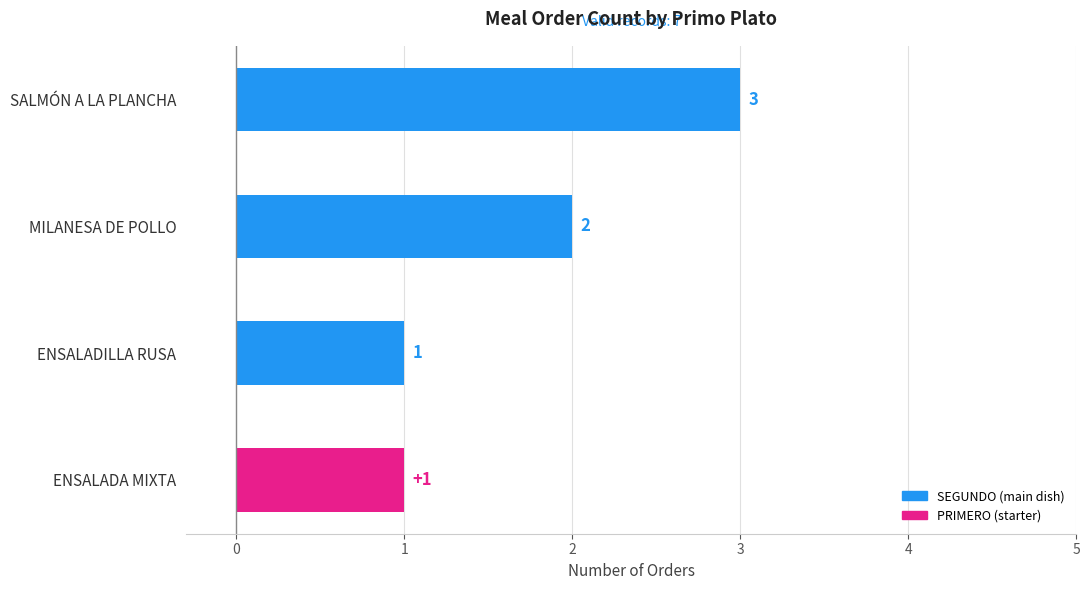

What is the ratio of the value at MILANESA DE POLLO to the value at ENSALADILLA RUSA?

2.0